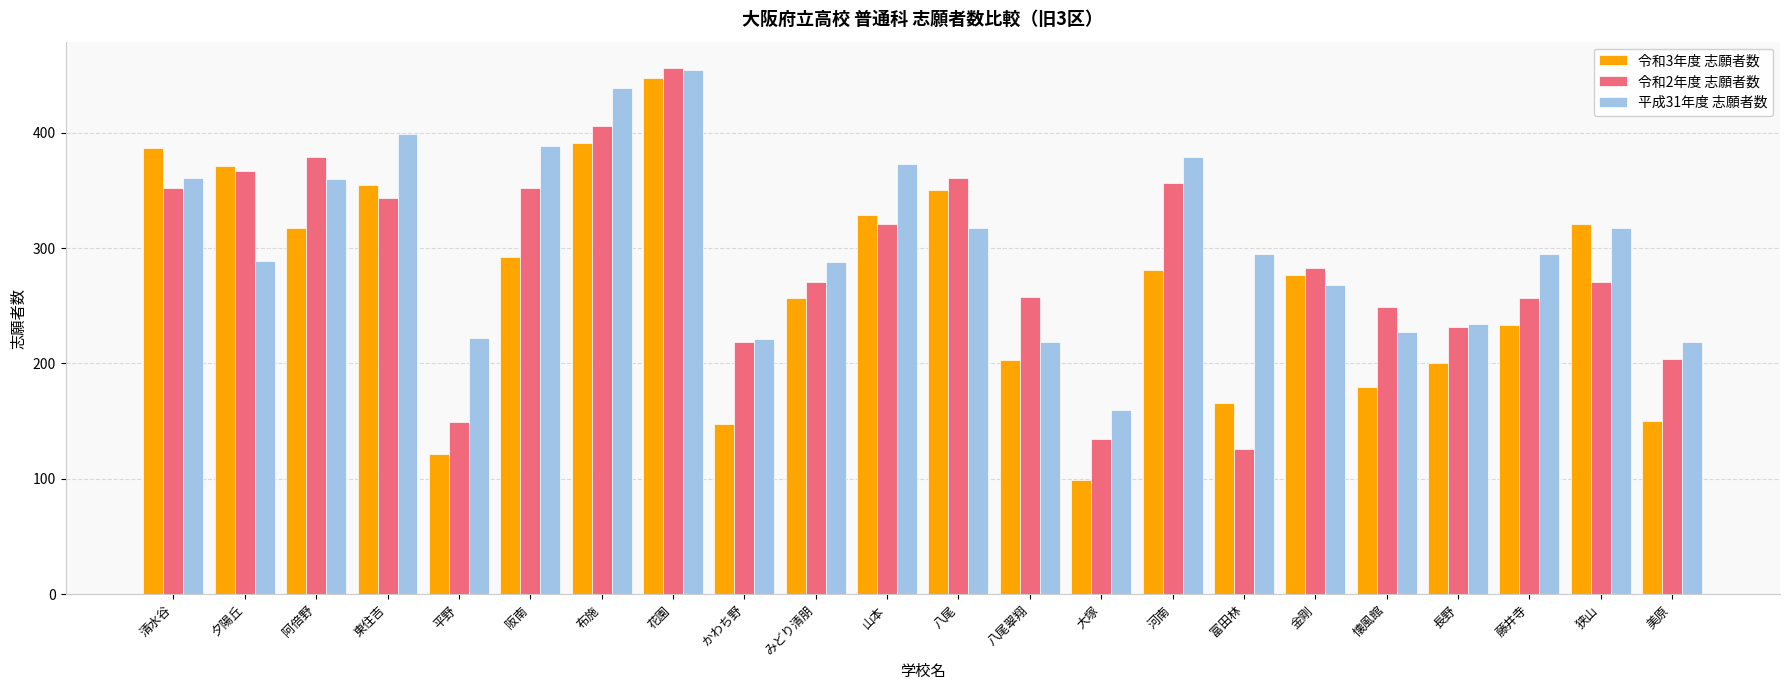

At how many categories does at least one series exceed 164?

21